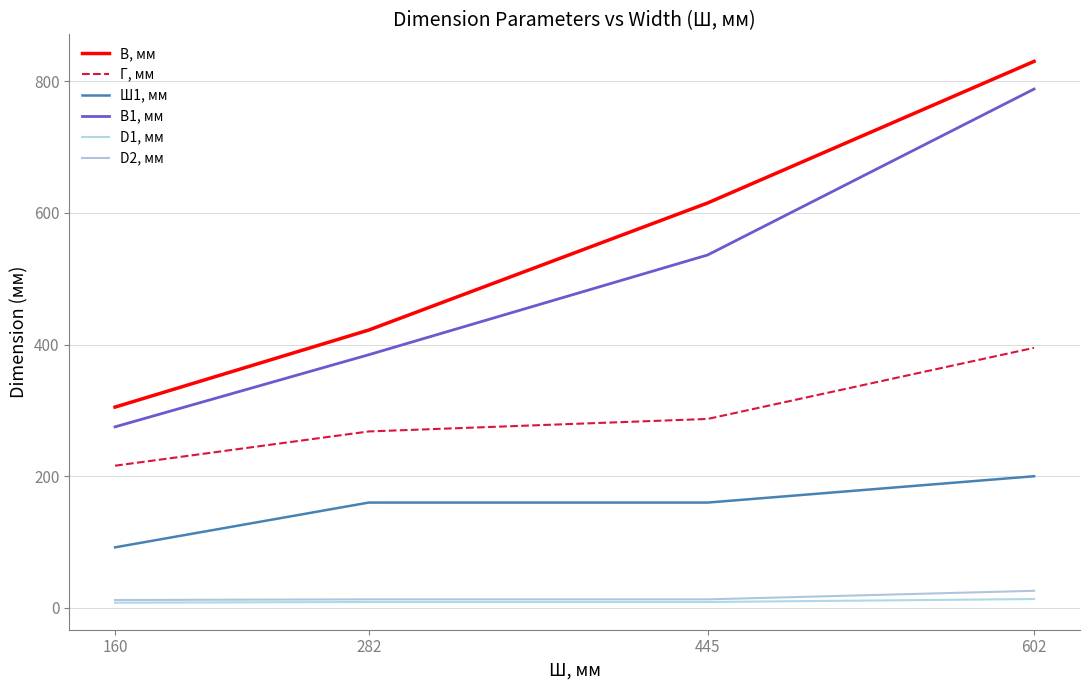

Does the chart display data point markers on the line(s)?

No